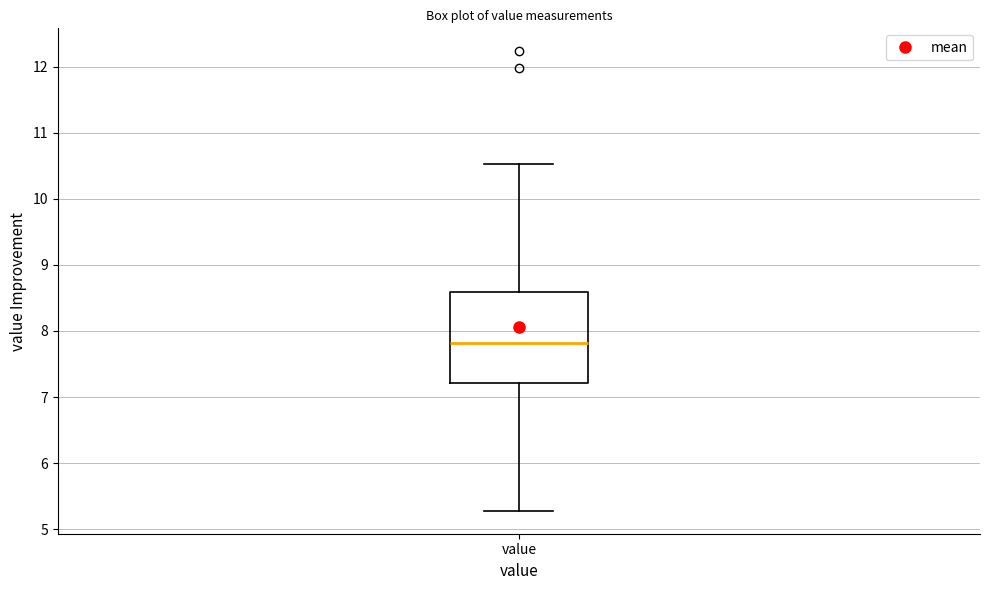

Where is the lower edge of the box for value on the y-axis? The values are not printed on the chart, so give them approximately, as read against the axis.

7.2